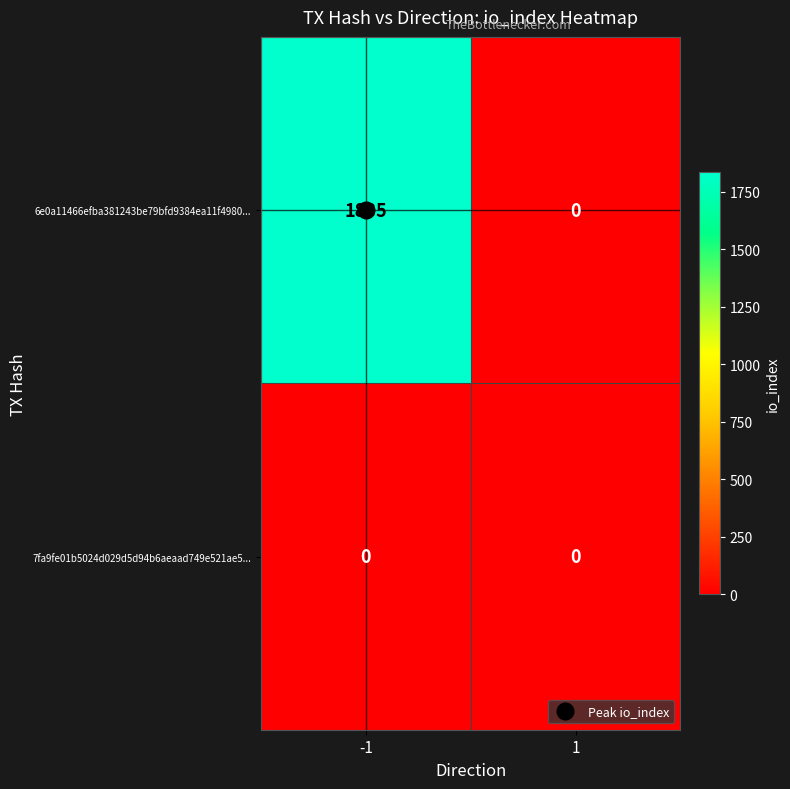

What is the sum of the 6e0a11466efba381243be79bfd9384ea11f4980... values at 1 and -1?

1835